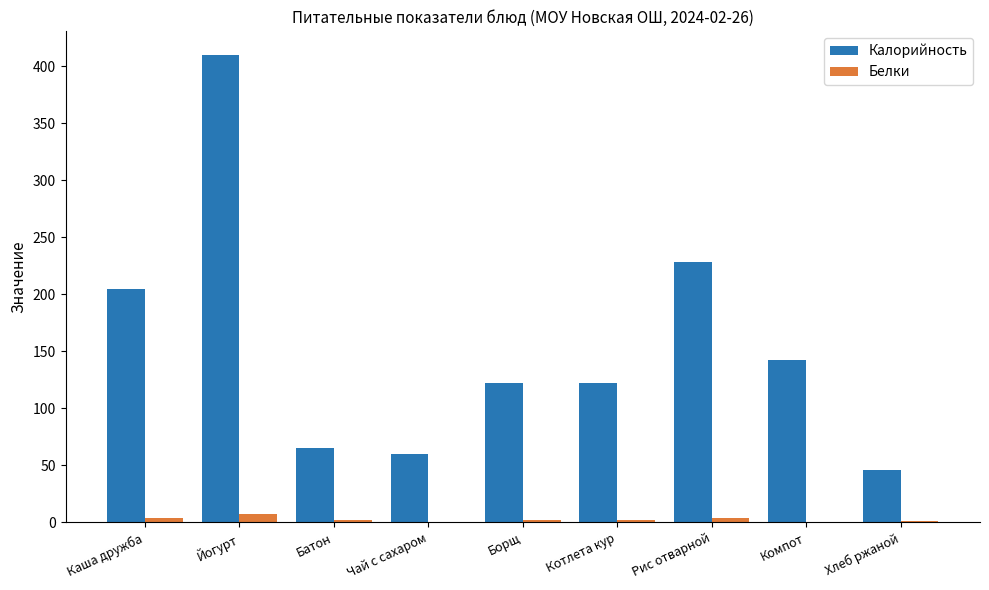

True or false: Калорийность has a value of 410.0 at Йогурт.

True